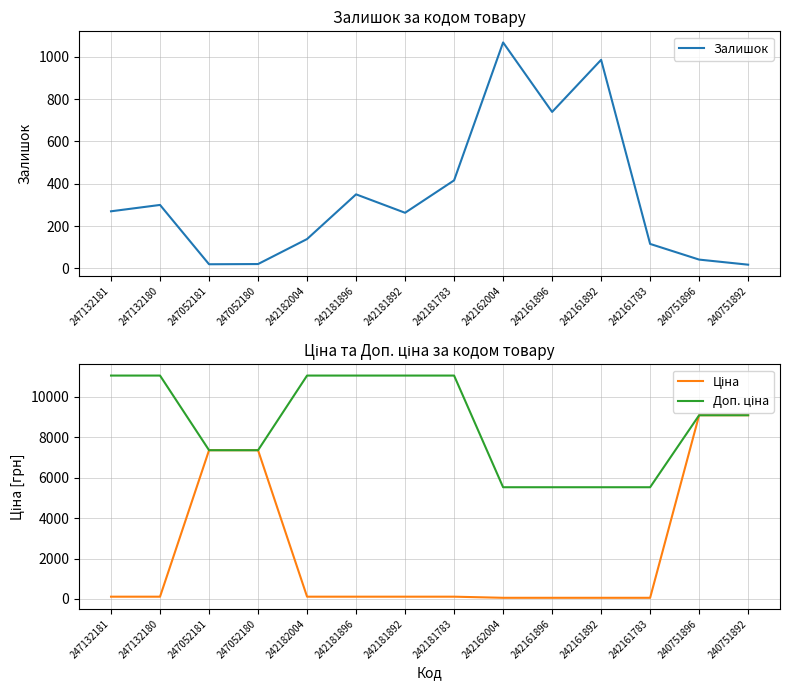

At which label is Ціна closest to 4573?

247052181